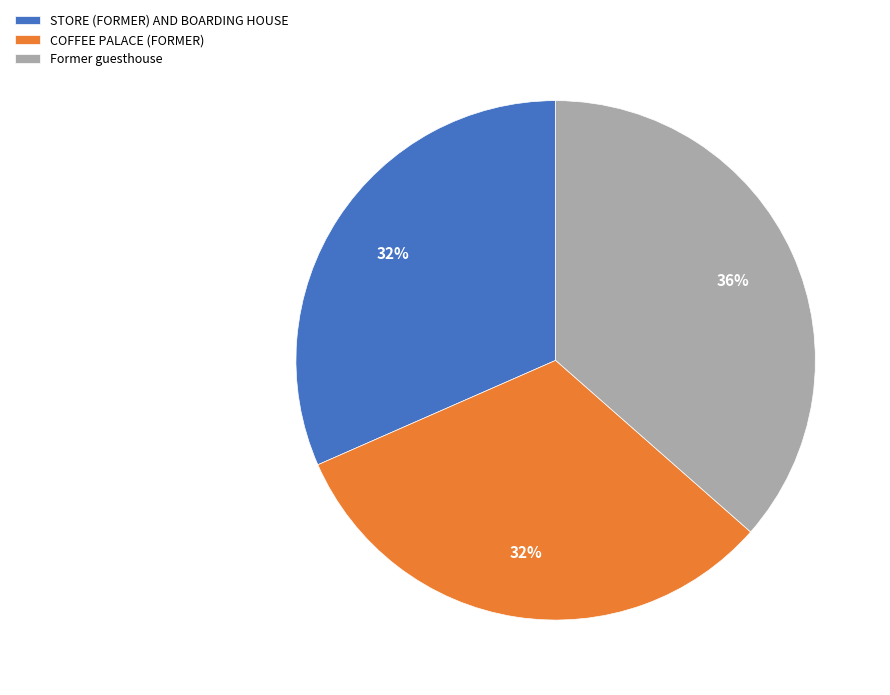

Is there a majority slice in this chart?

No